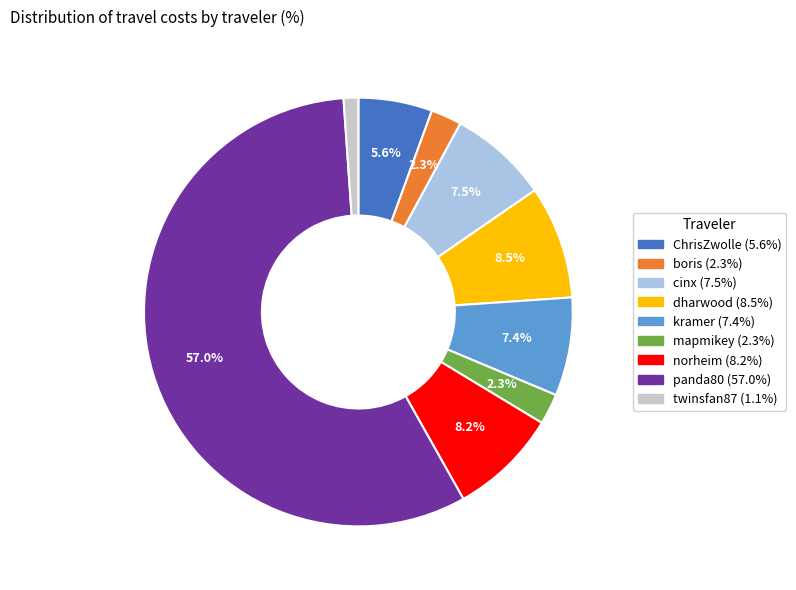

Do mapmikey and dharwood together represent more than half of the pie?

No